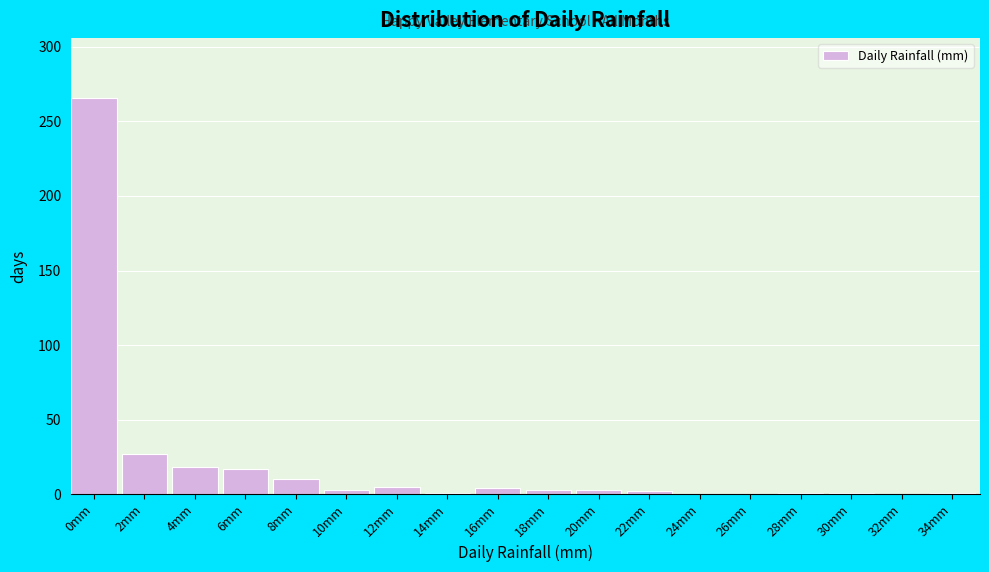

At which label is the value closest to 133?

2mm